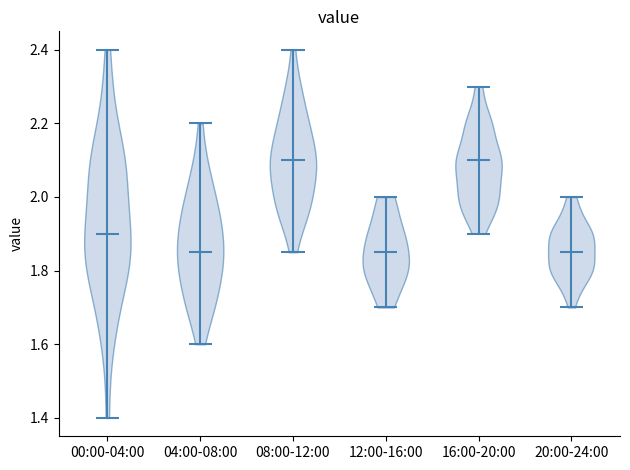

Reading left to right, read every violin against the y-axis: where its median line is, and the lowest and highest points it reaches. The values are not printed on the chart, so give them approximately, as read against the axis.

00:00-04:00: median line 1.90, lowest point 1.40, highest point 2.40
04:00-08:00: median line 1.86, lowest point 1.60, highest point 2.20
08:00-12:00: median line 2.10, lowest point 1.86, highest point 2.40
12:00-16:00: median line 1.86, lowest point 1.70, highest point 2.00
16:00-20:00: median line 2.10, lowest point 1.90, highest point 2.30
20:00-24:00: median line 1.86, lowest point 1.70, highest point 2.00